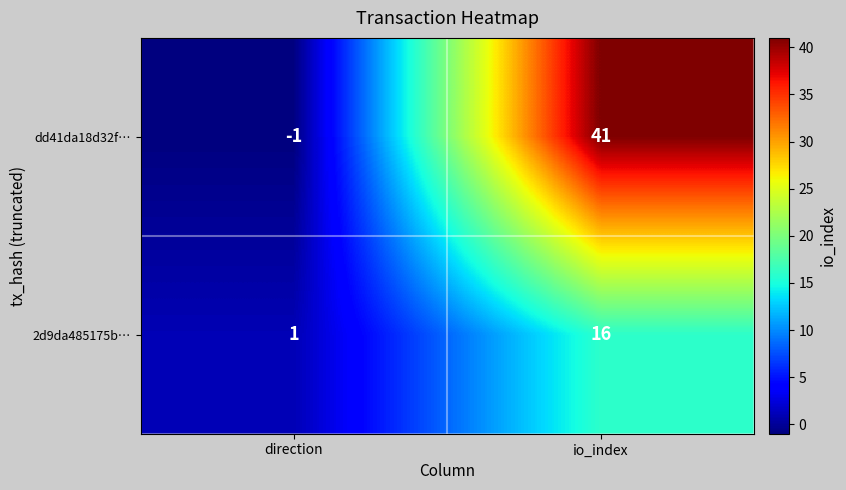

Reading right to left, what are all the values shown in this chart?

dd41da18d32f…: io_index=41	direction=-1
2d9da485175b…: io_index=16	direction=1